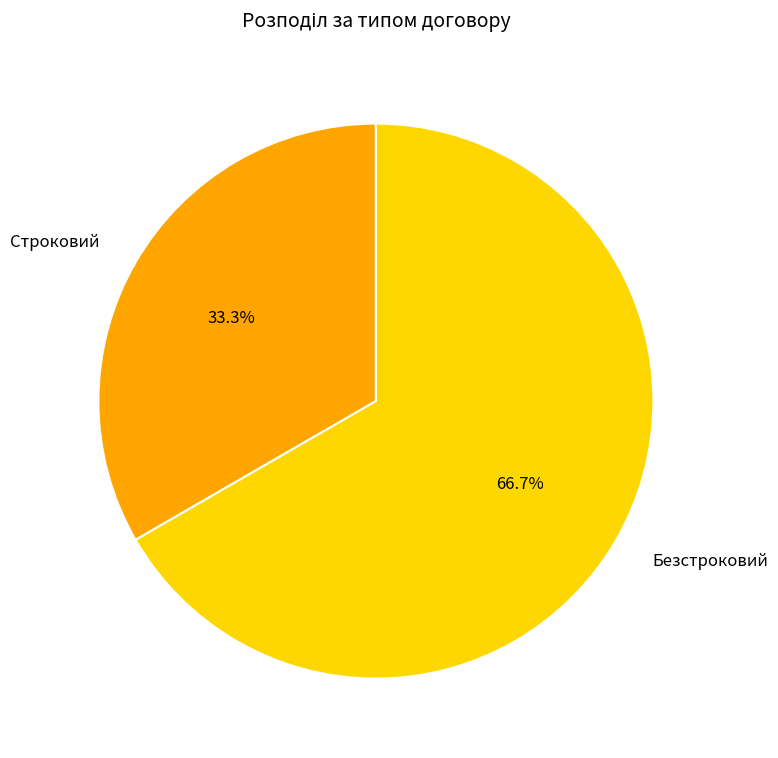

Which has a higher value, Безстроковий or Строковий?

Безстроковий